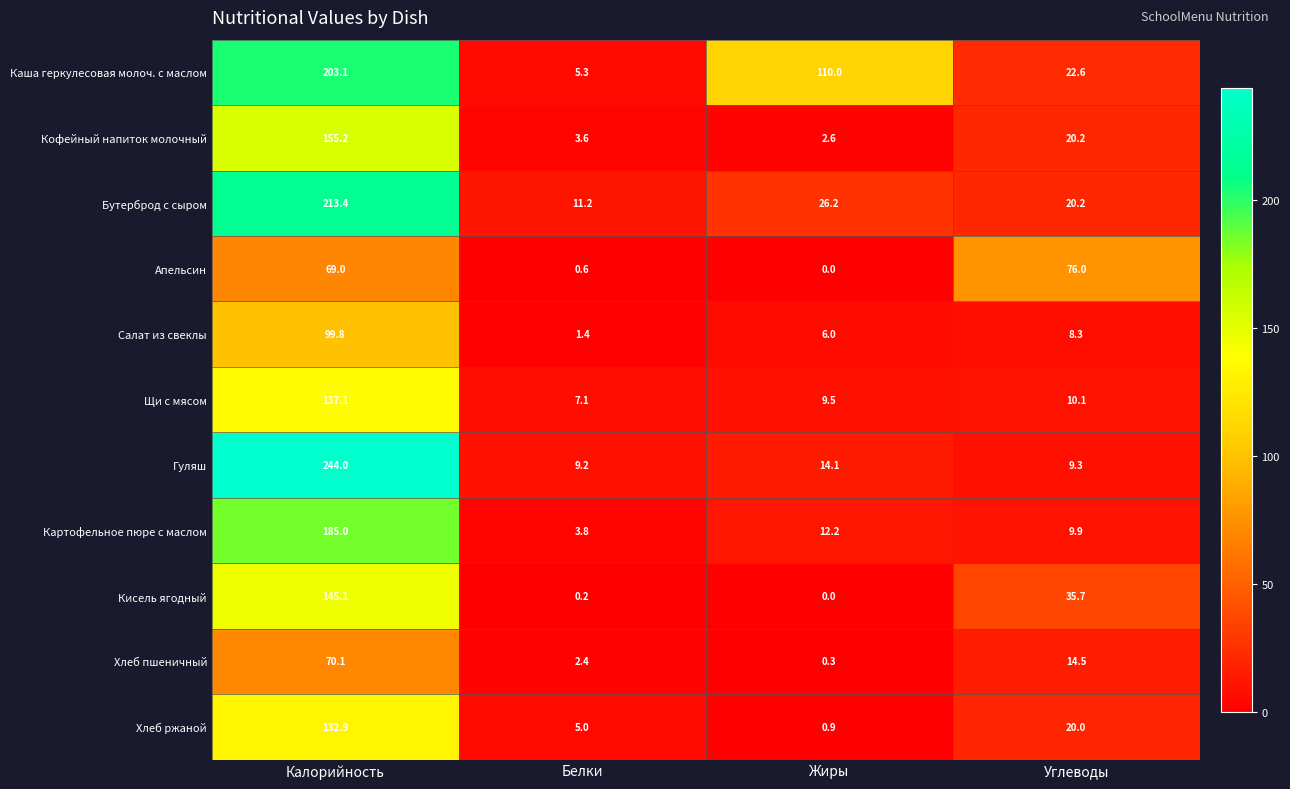

Where is Апельсин nearest to the value 38?

Калорийность